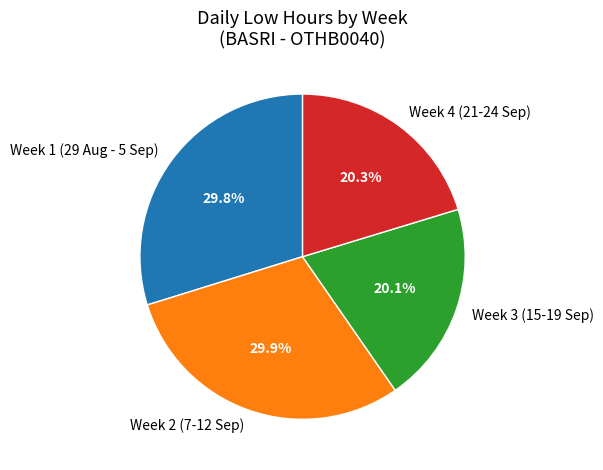

How many segments does this pie chart have?

4